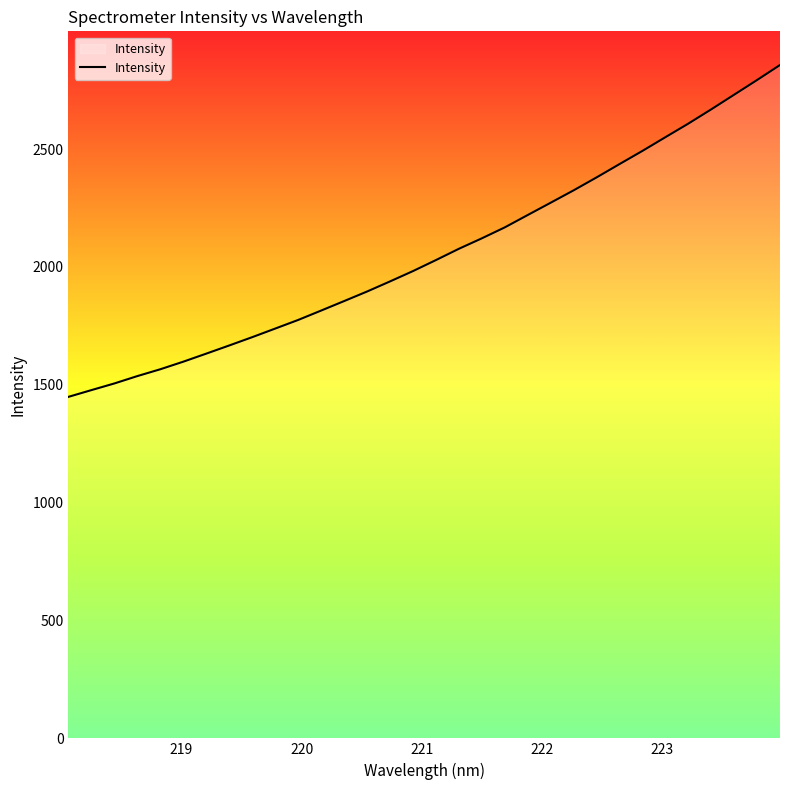

True or false: there are more than 2 points higher than both neighbors.

False